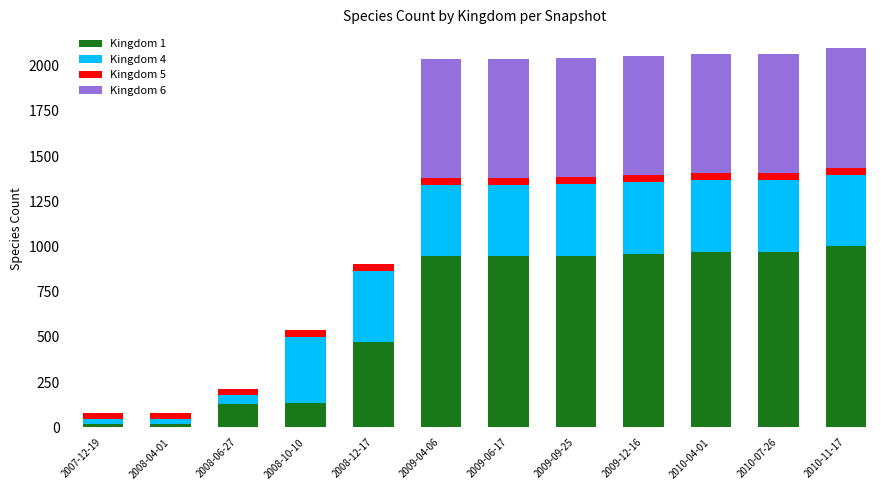

What is the average value of the Kingdom 6 series?

384